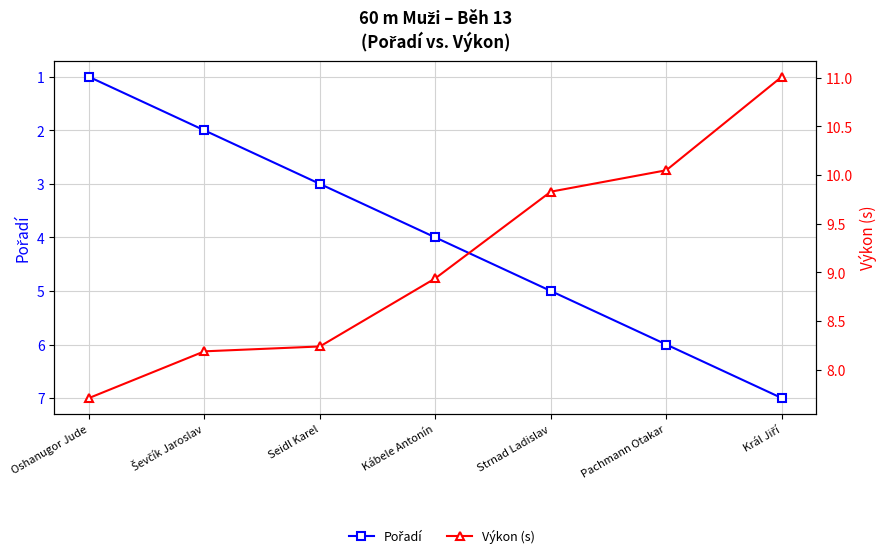

The value of Pořadí at Strnad Ladislav is 5.0. True or false?

True